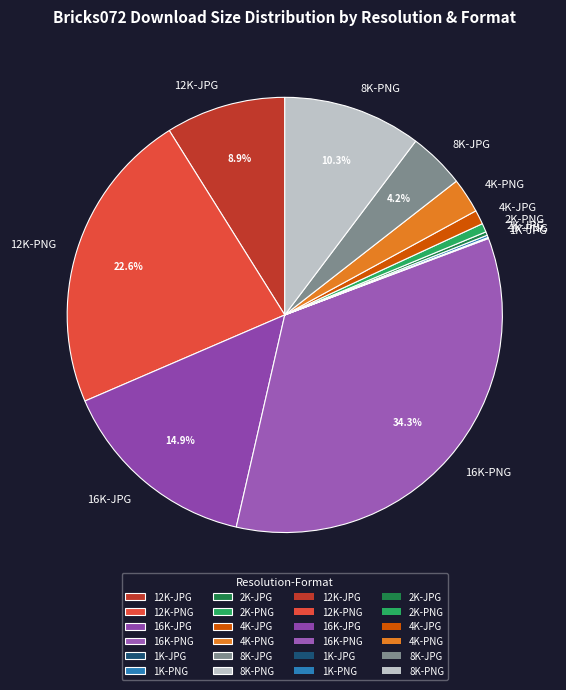

Which category has the biggest portion of the pie?

16K-PNG